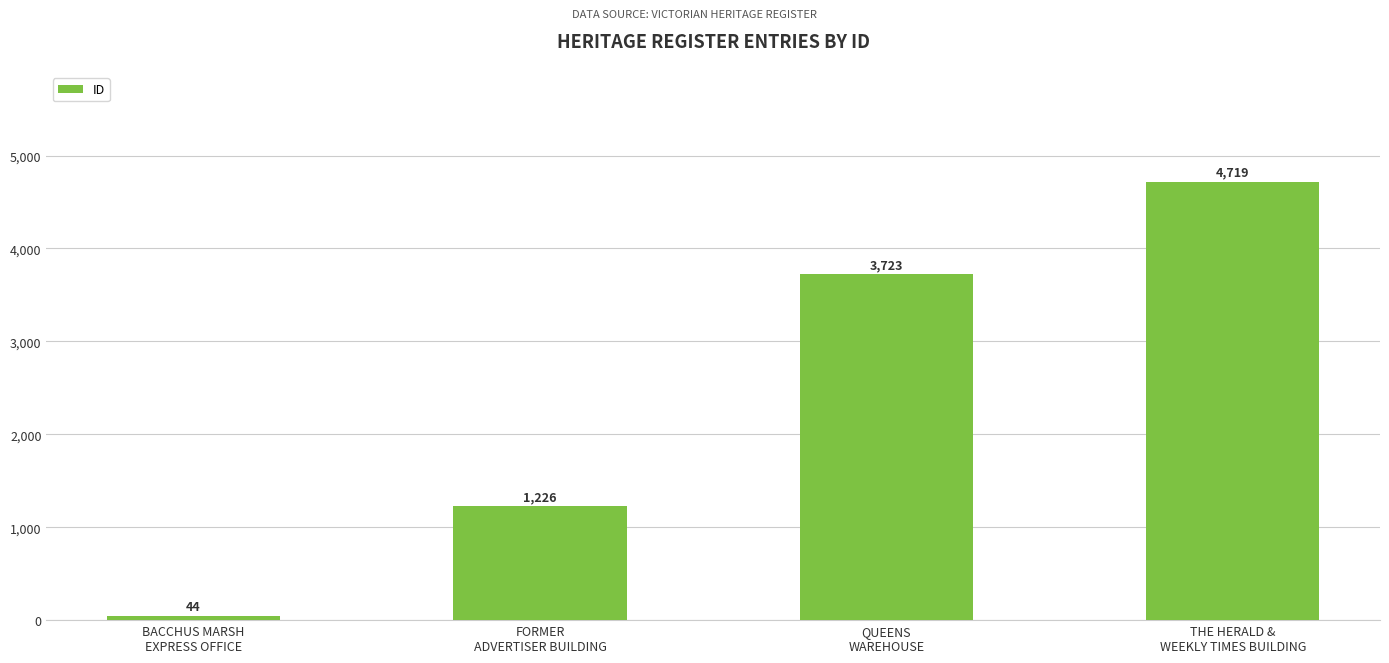

What is the sum of all values?

9712